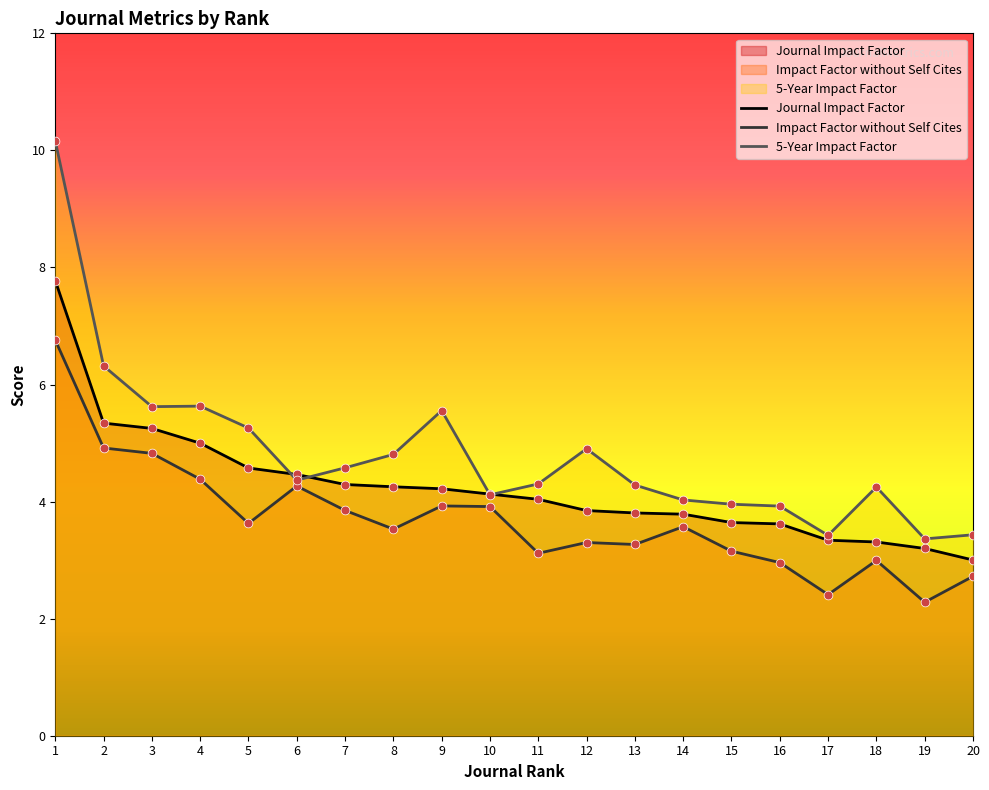

At how many categories does at least one series exceed 5?

6